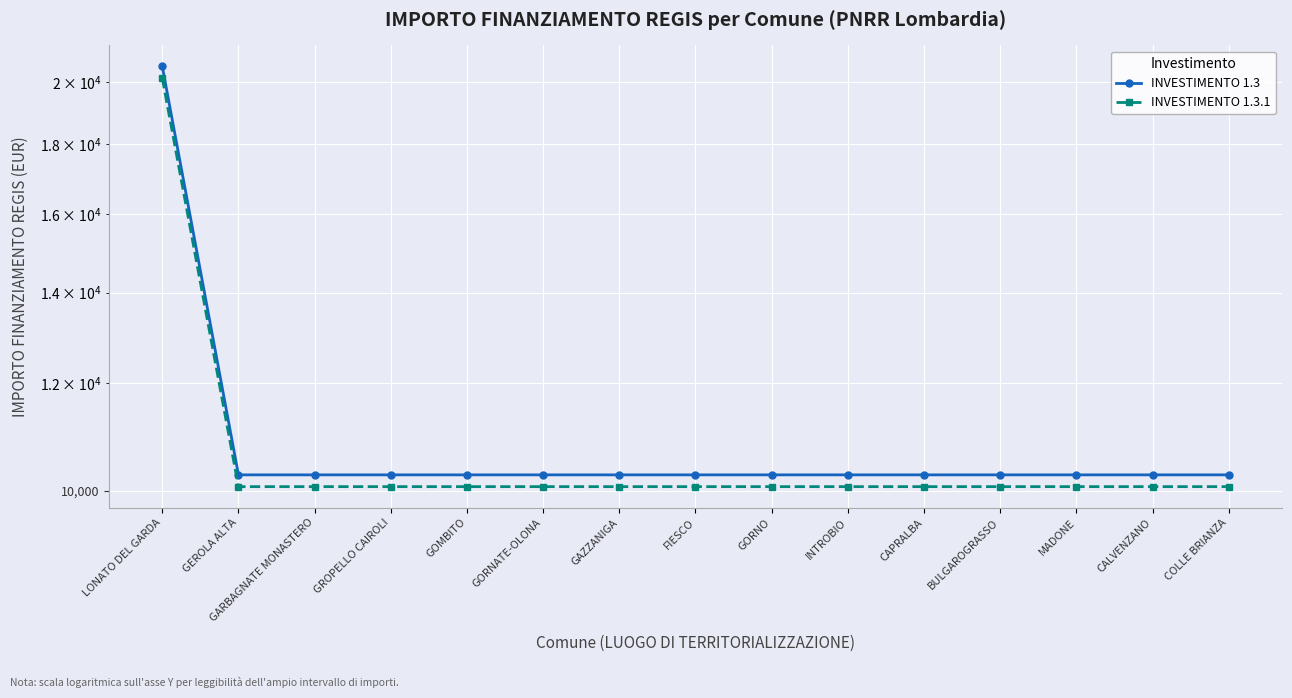

Rank the series by their maximum value, from lowest to highest.

INVESTIMENTO 1.3.1, INVESTIMENTO 1.3